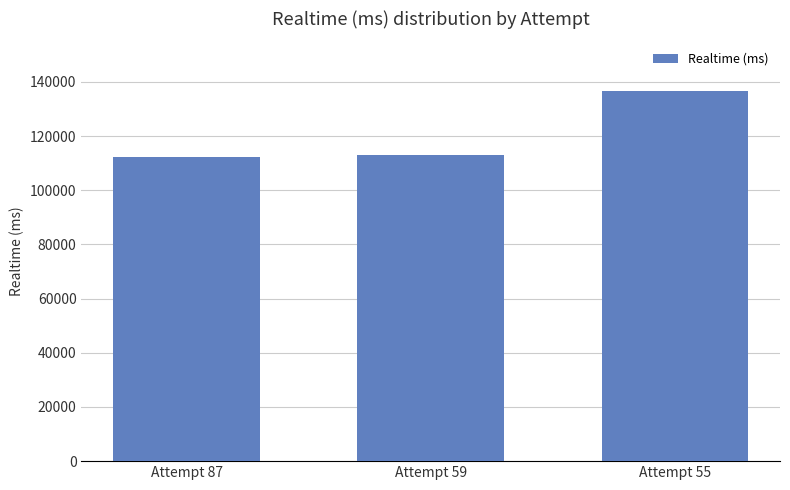

How many series are shown in this chart?

1